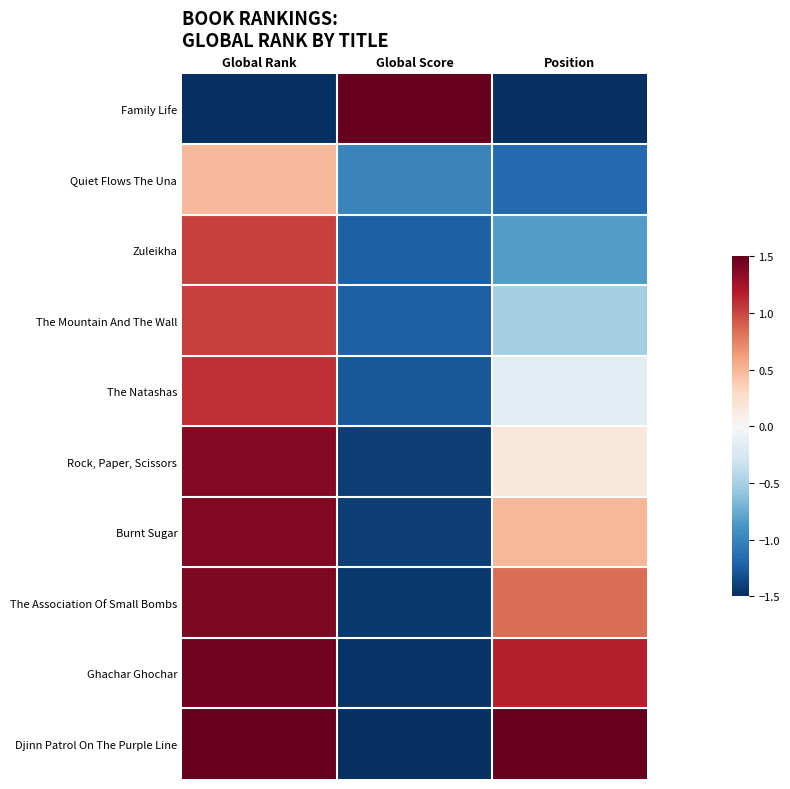

Reading left to right, list all the values displayed in this chart.

Family Life: Global Rank=-1.5	Global Score=1.5	Position=-1.5
Quiet Flows The Una: Global Rank=0.5	Global Score=-1.0	Position=-1.2
Zuleikha: Global Rank=1.0	Global Score=-1.2	Position=-0.8
The Mountain And The Wall: Global Rank=1.0	Global Score=-1.2	Position=-0.5
The Natashas: Global Rank=1.1	Global Score=-1.3	Position=-0.2
Rock, Paper, Scissors: Global Rank=1.4	Global Score=-1.4	Position=0.2
Burnt Sugar: Global Rank=1.4	Global Score=-1.4	Position=0.5
The Association Of Small Bombs: Global Rank=1.4	Global Score=-1.4	Position=0.8
Ghachar Ghochar: Global Rank=1.4	Global Score=-1.5	Position=1.2
Djinn Patrol On The Purple Line: Global Rank=1.5	Global Score=-1.5	Position=1.5